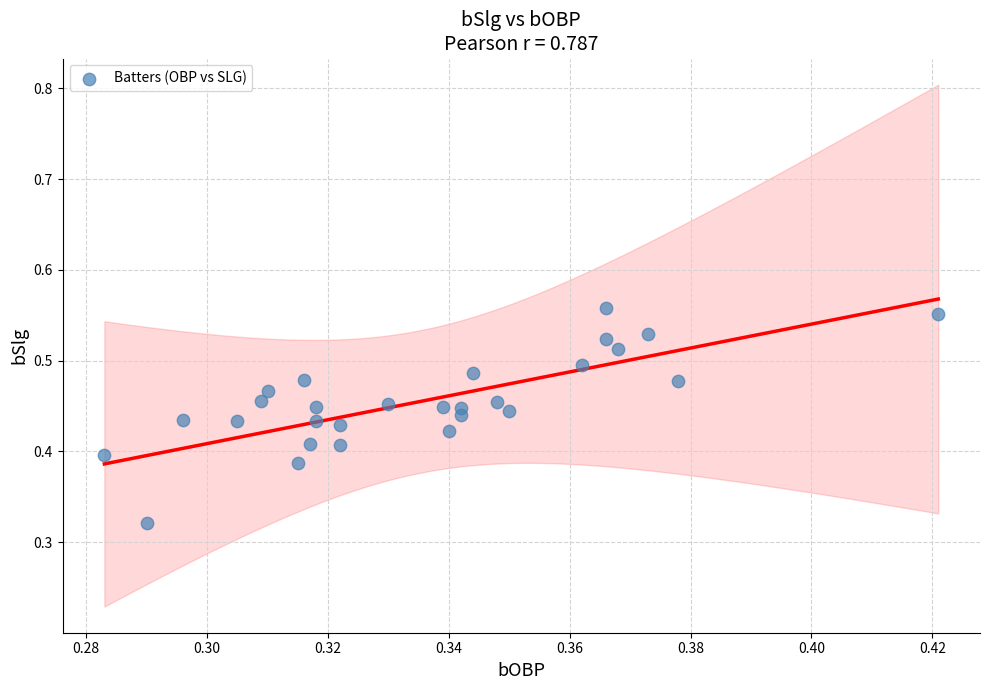

How many data points are displayed?

28